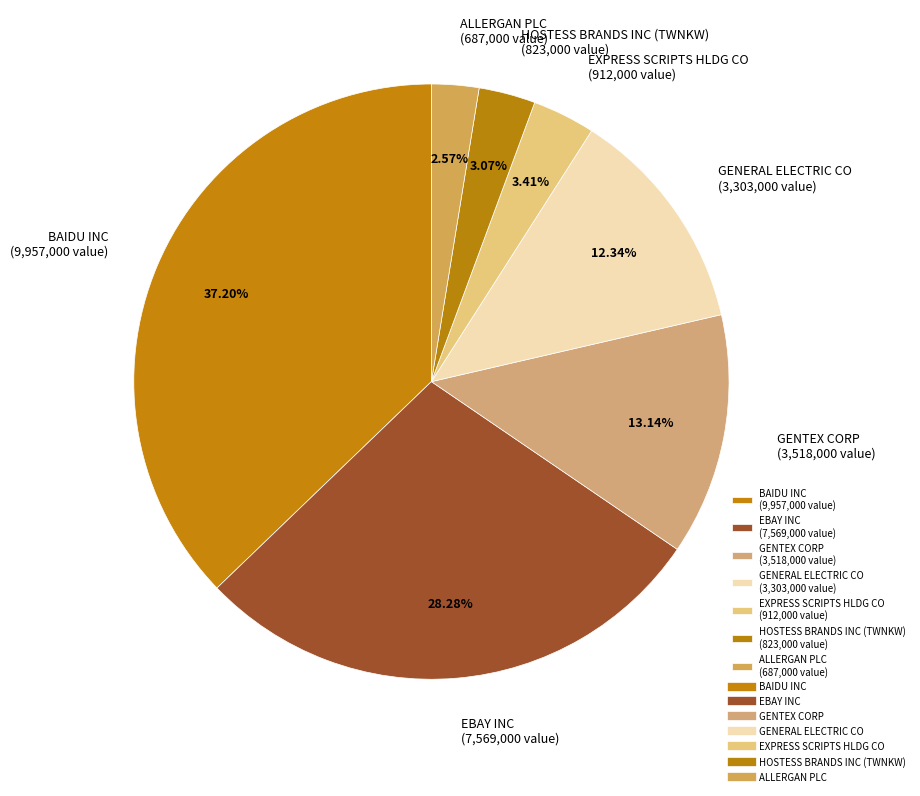

To the nearest percent, what is the difference between the largest and smallest slice percentages?

35%